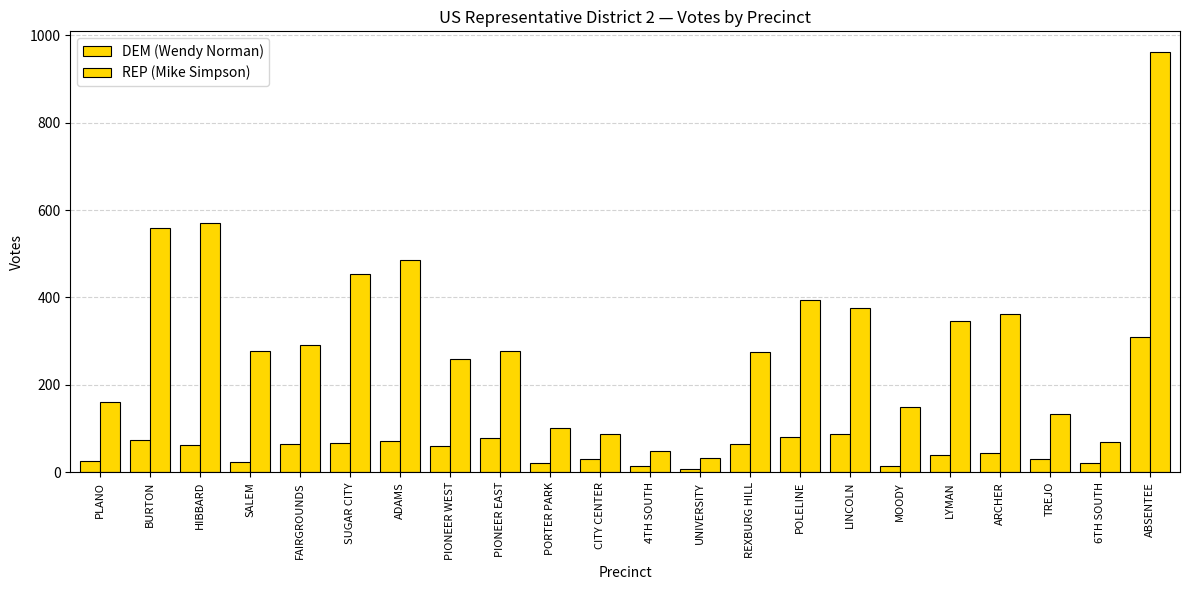

How many data points in DEM (Wendy Norman) are less than 60?

11